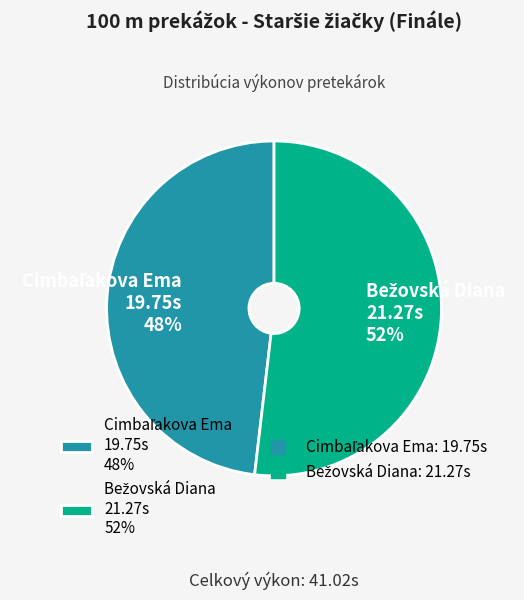

Does any single category account for the majority?

Yes